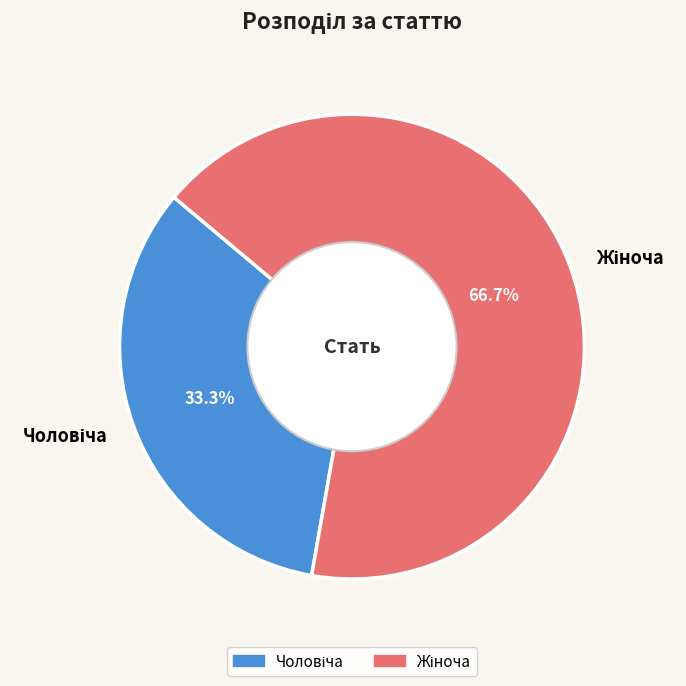

How many slices are in this pie chart?

2